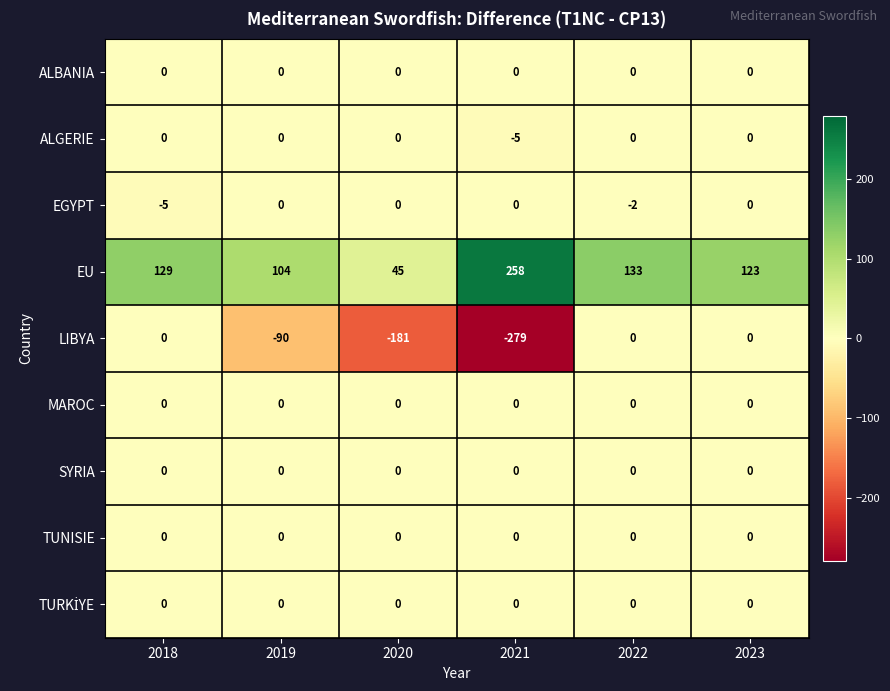

What is the approximate value of LIBYA at 2019, to the nearest 10?

-90